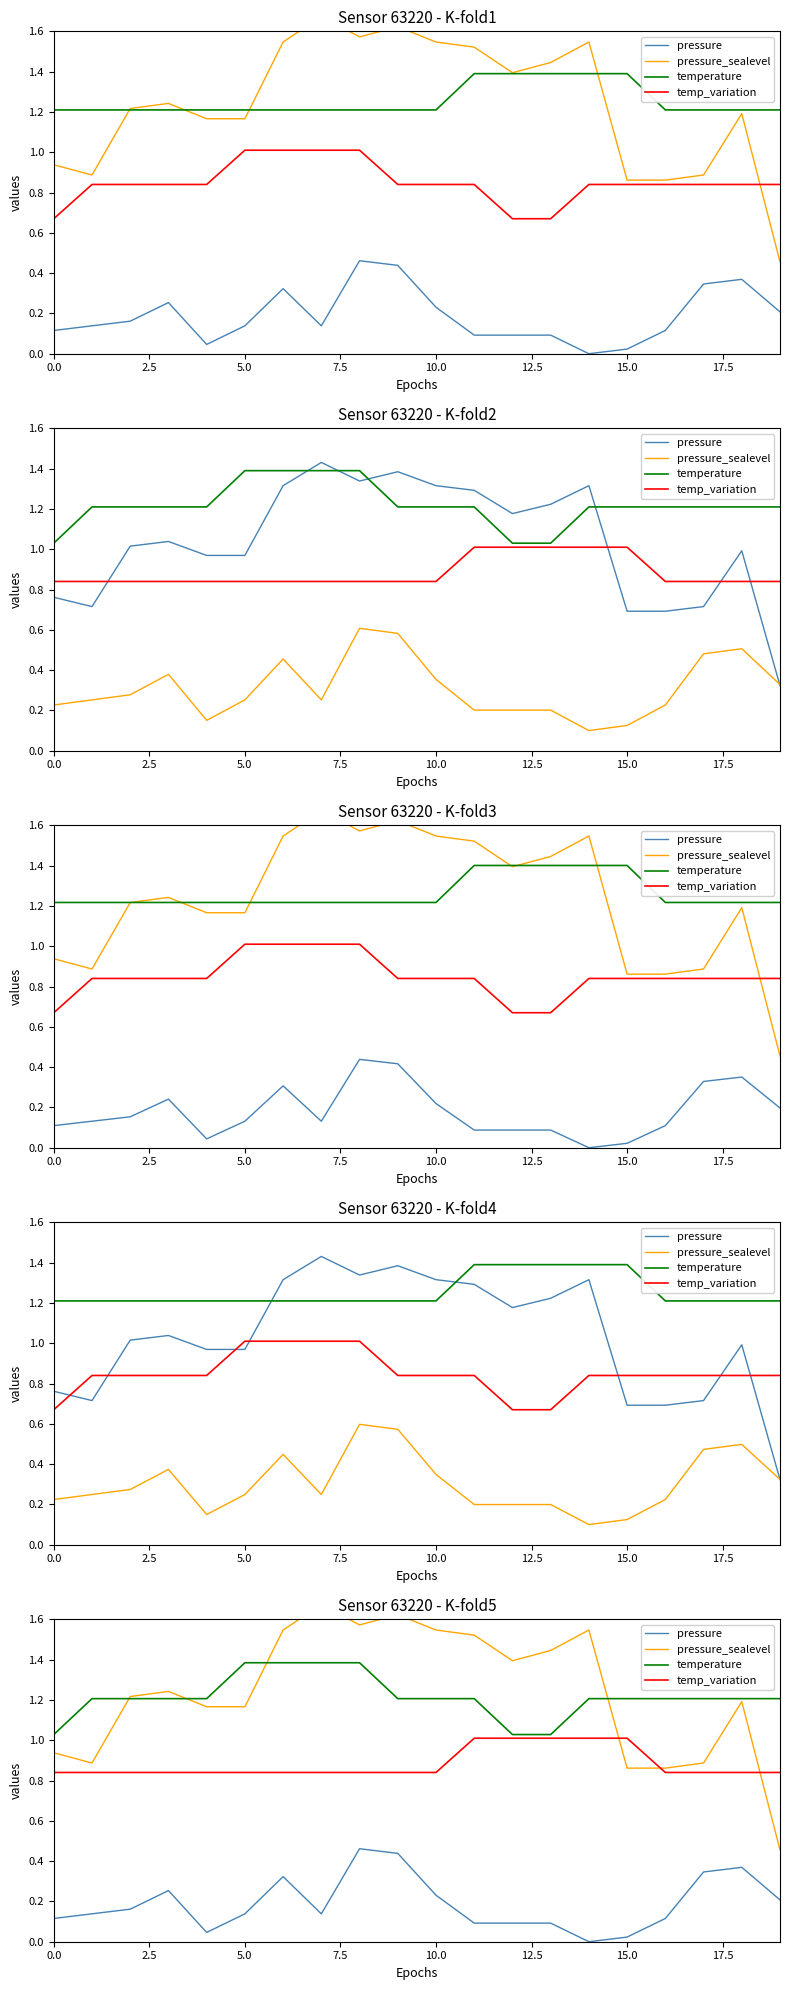

What is the difference between the maximum and minimum values in the pressure series?

0.5